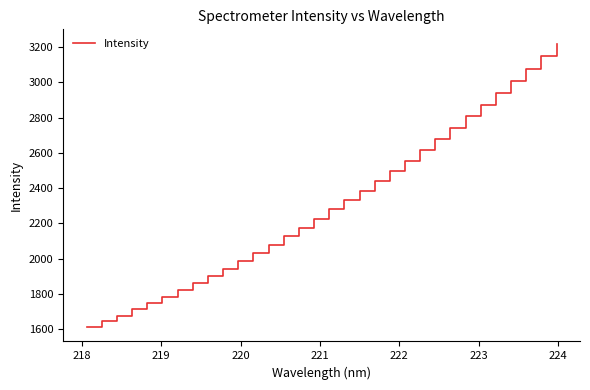

Does the chart display data point markers on the line(s)?

No